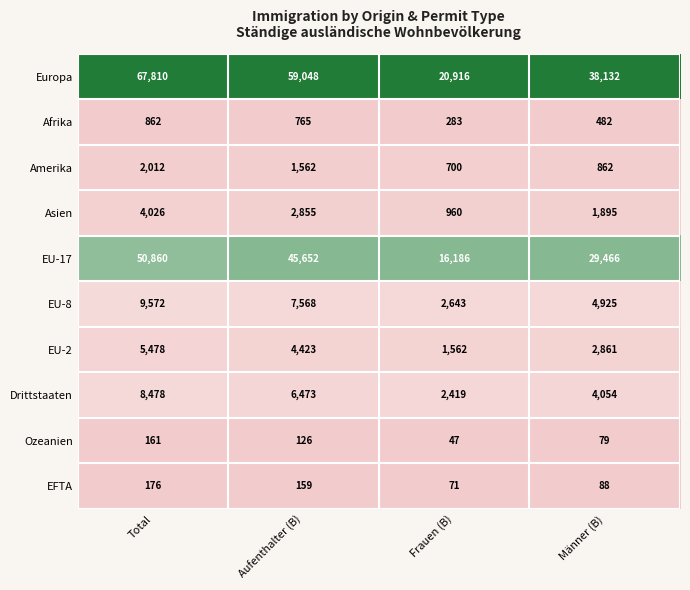

Where is EU-17 nearest to the value 33523?

Männer (B)